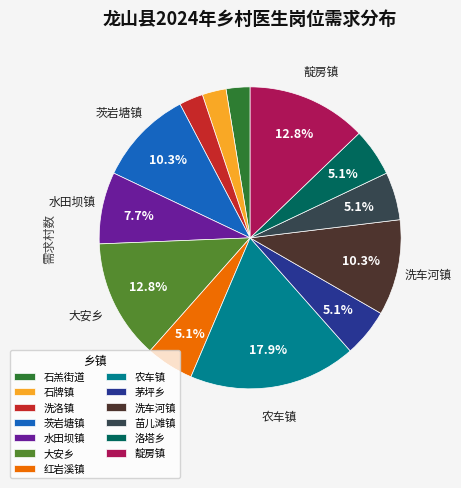

To the nearest percent, what is the average slice percentage?

8%